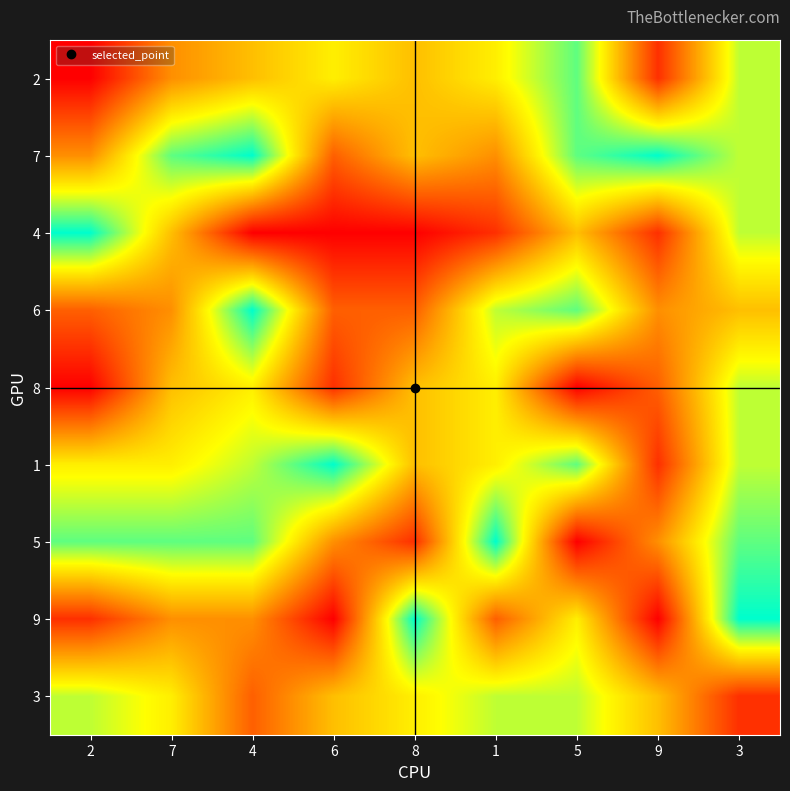

Reading left to right, list all the values displayed in this chart.

2: 2=1	7=4	4=5	6=6	8=5	1=6	5=8	9=2	3=7
7: 2=4	7=8	4=9	6=3	8=5	1=4	5=8	9=9	3=7
4: 2=9	7=5	4=1	6=1	8=1	1=2	5=5	9=2	3=7
6: 2=3	7=4	4=9	6=3	8=3	1=7	5=8	9=4	3=5
8: 2=1	7=5	4=6	6=2	8=5	1=6	5=1	9=3	3=7
1: 2=6	7=6	4=7	6=9	8=5	1=6	5=8	9=2	3=7
5: 2=8	7=8	4=8	6=4	8=2	1=9	5=1	9=4	3=8
9: 2=2	7=4	4=4	6=1	8=9	1=3	5=6	9=1	3=9
3: 2=7	7=6	4=3	6=5	8=6	1=7	5=7	9=5	3=2